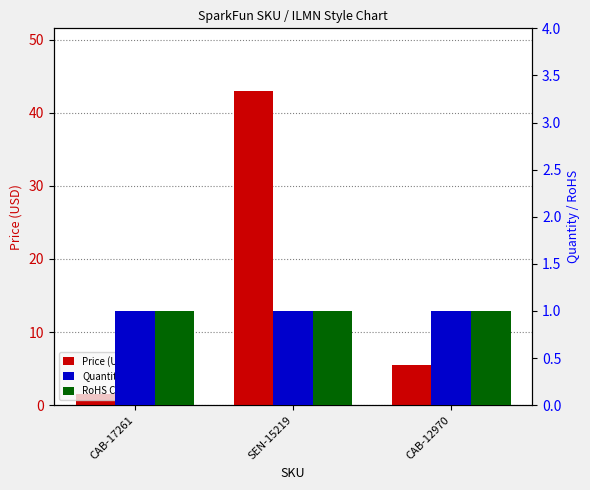

What is the label of the 1st bar from the left?

CAB-17261